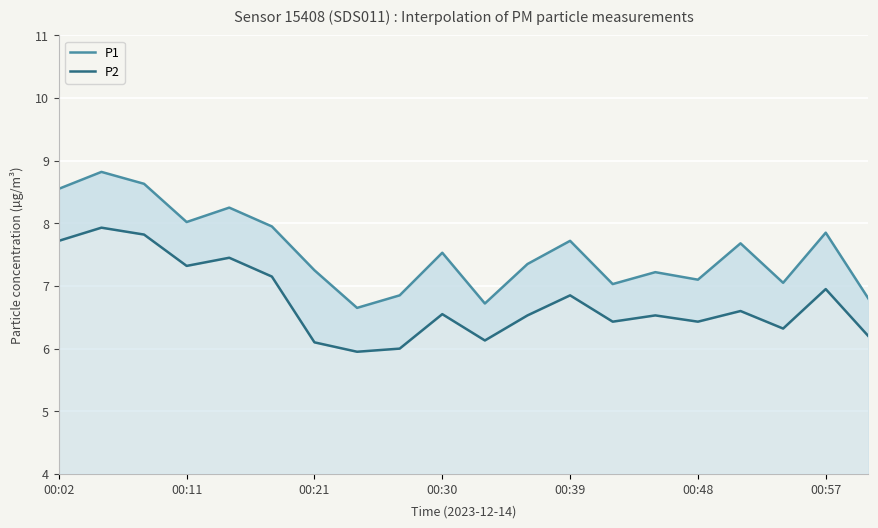

Which has a higher value, 00:30 or 00:11?

00:11